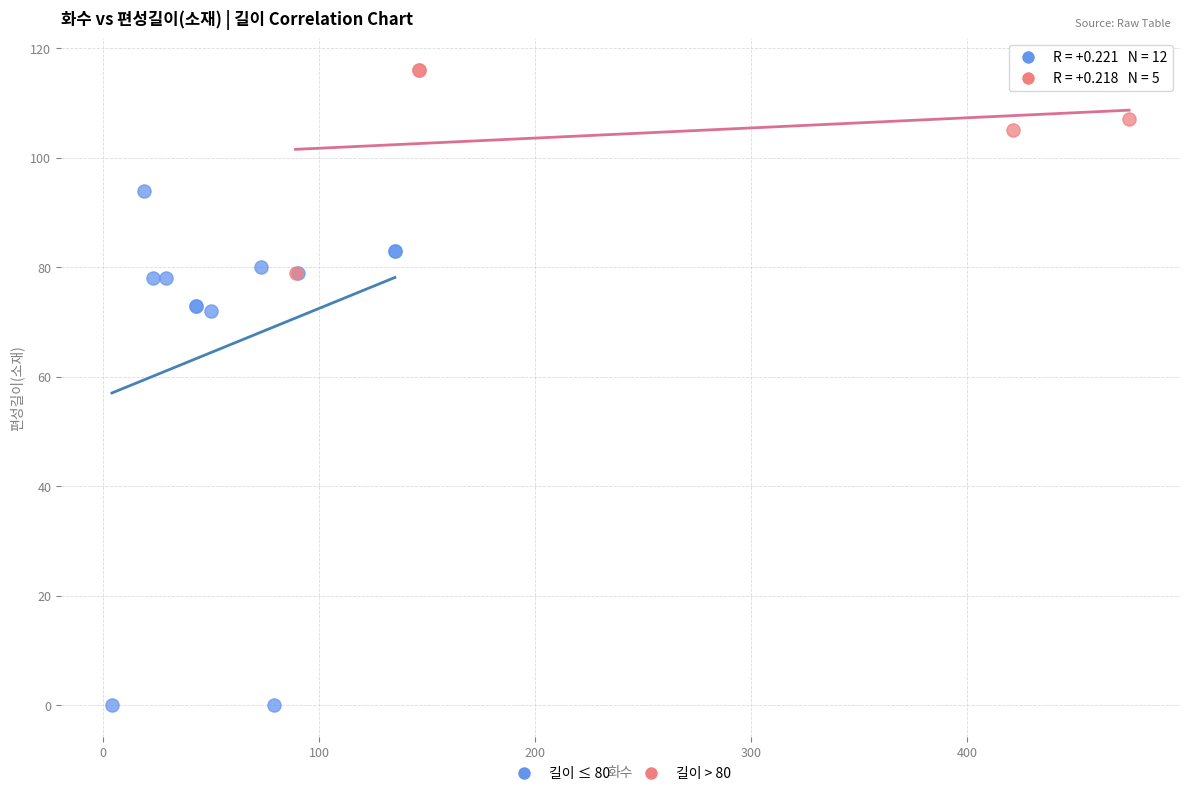

Which series contains the highest Y value?

길이 > 80